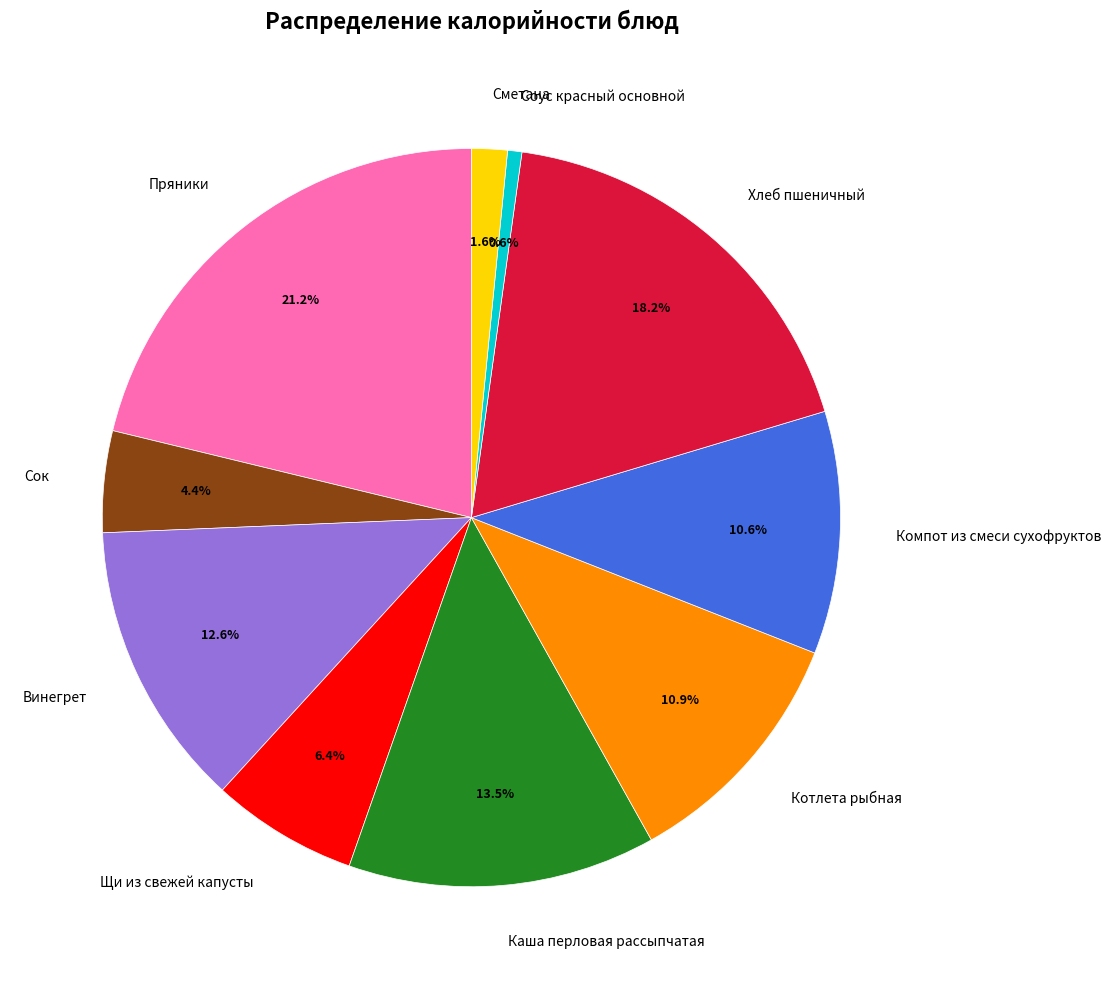

Is there a majority slice in this chart?

No